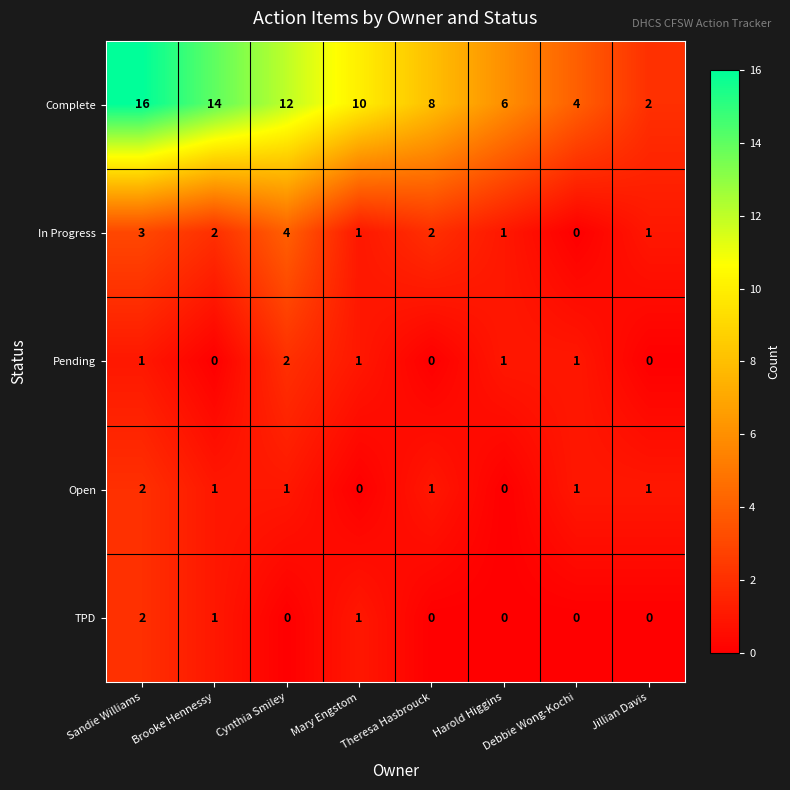

What is the difference between the maximum and minimum values in the Complete series?

14